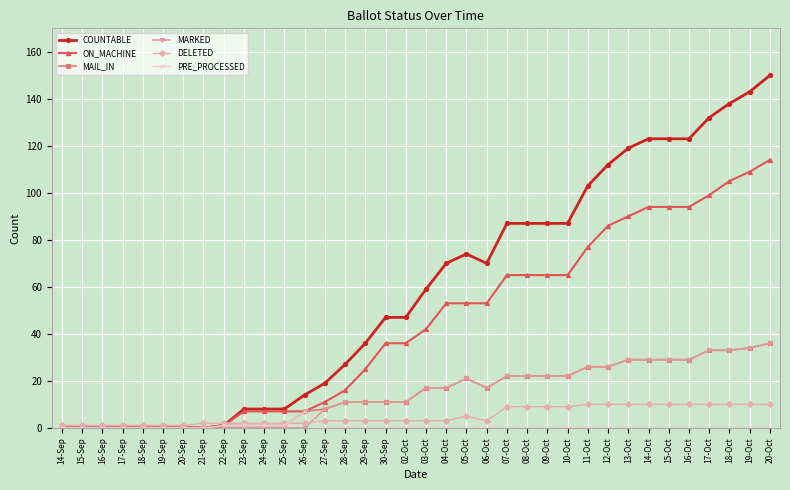

What is the label of the 15th point from the left?

28-Sep